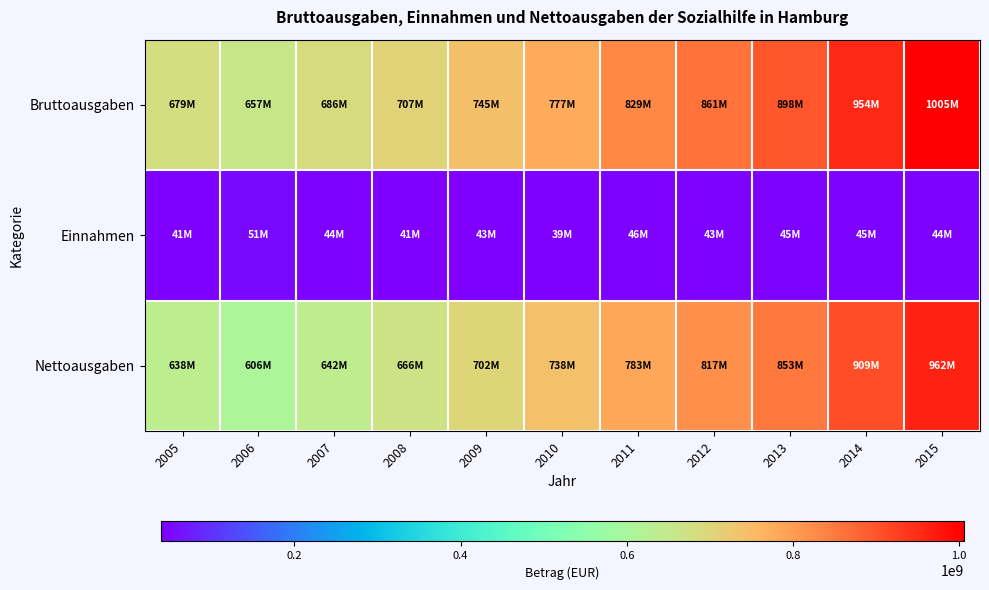

What is the spread (max minus min) of values at 2011?

783372476